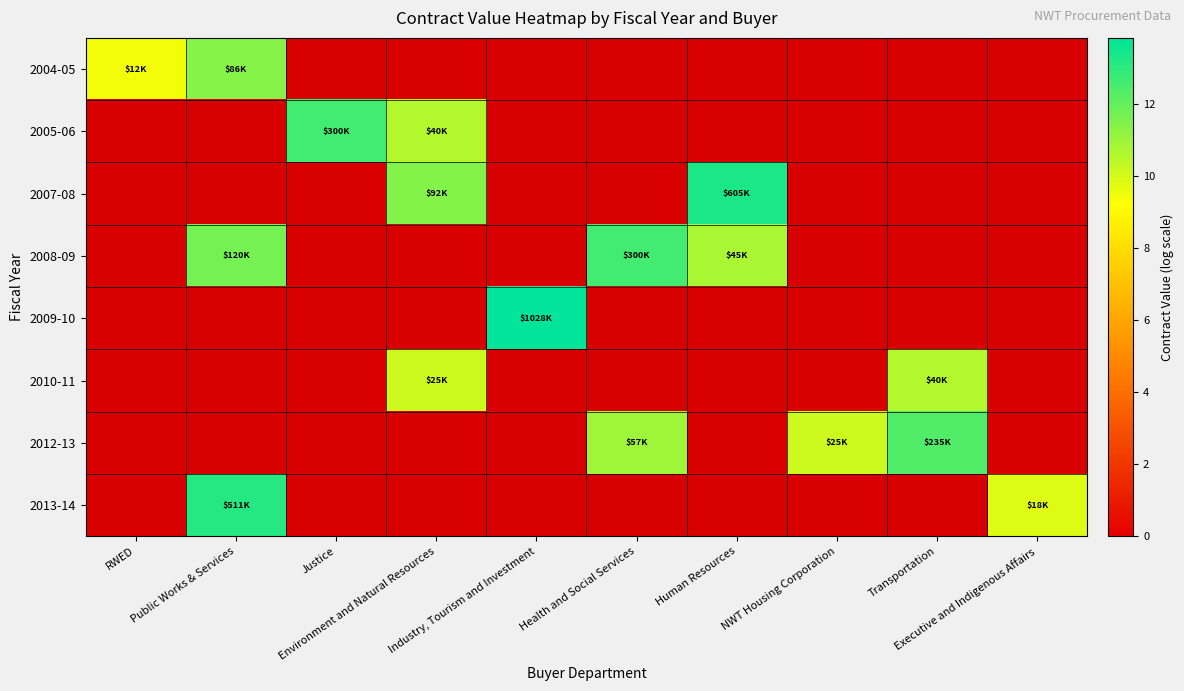

At how many categories does at least one series exceed 13?

3